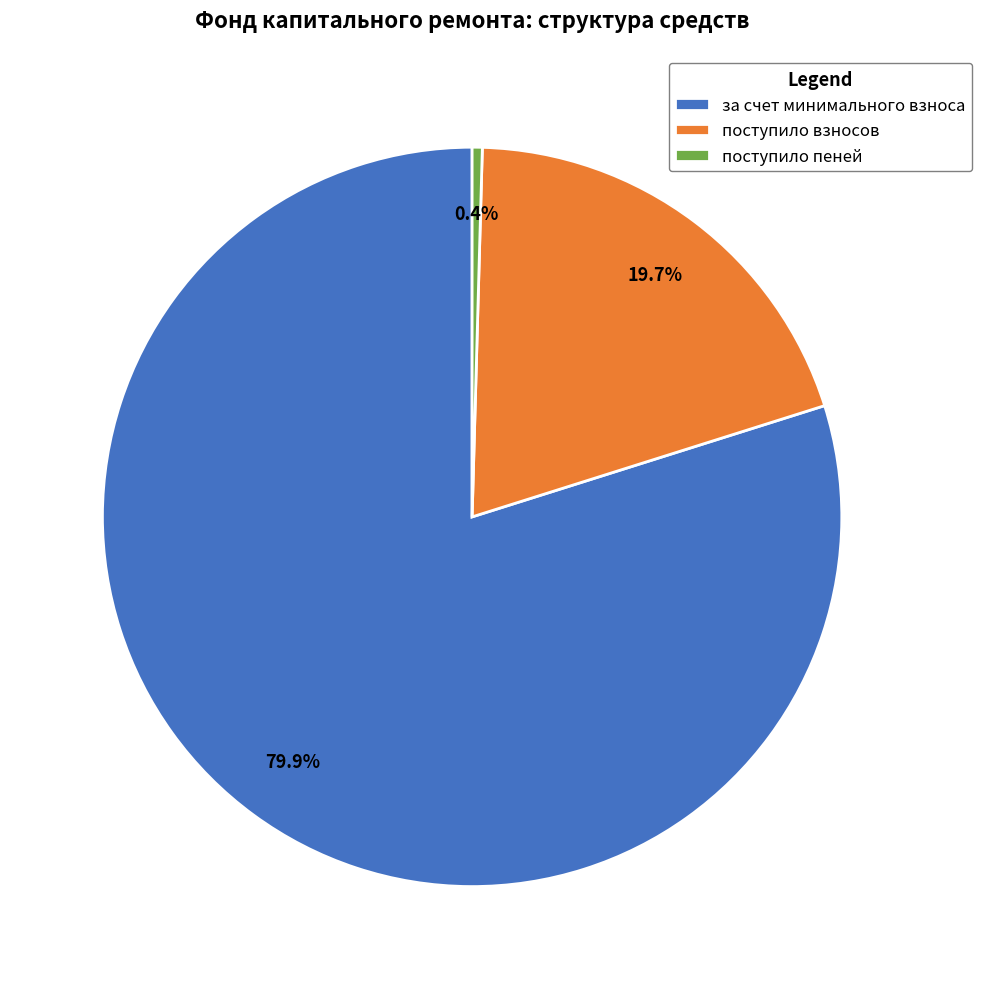

Rank the categories by value from lowest to highest.

поступило пеней, поступило взносов, за счет минимального взноса